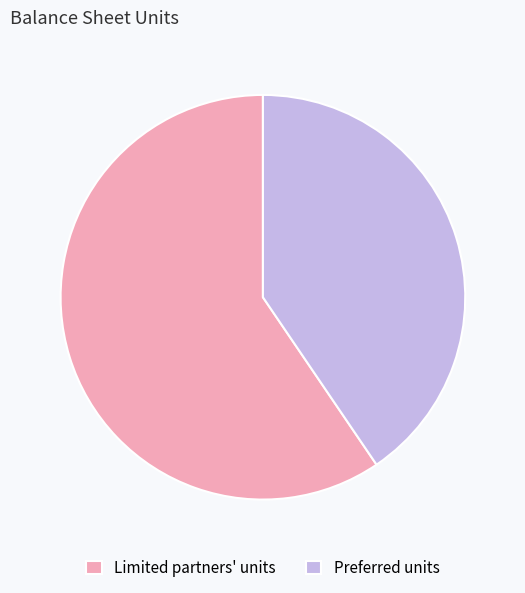

What is the largest slice in the pie chart?

Limited partners' units